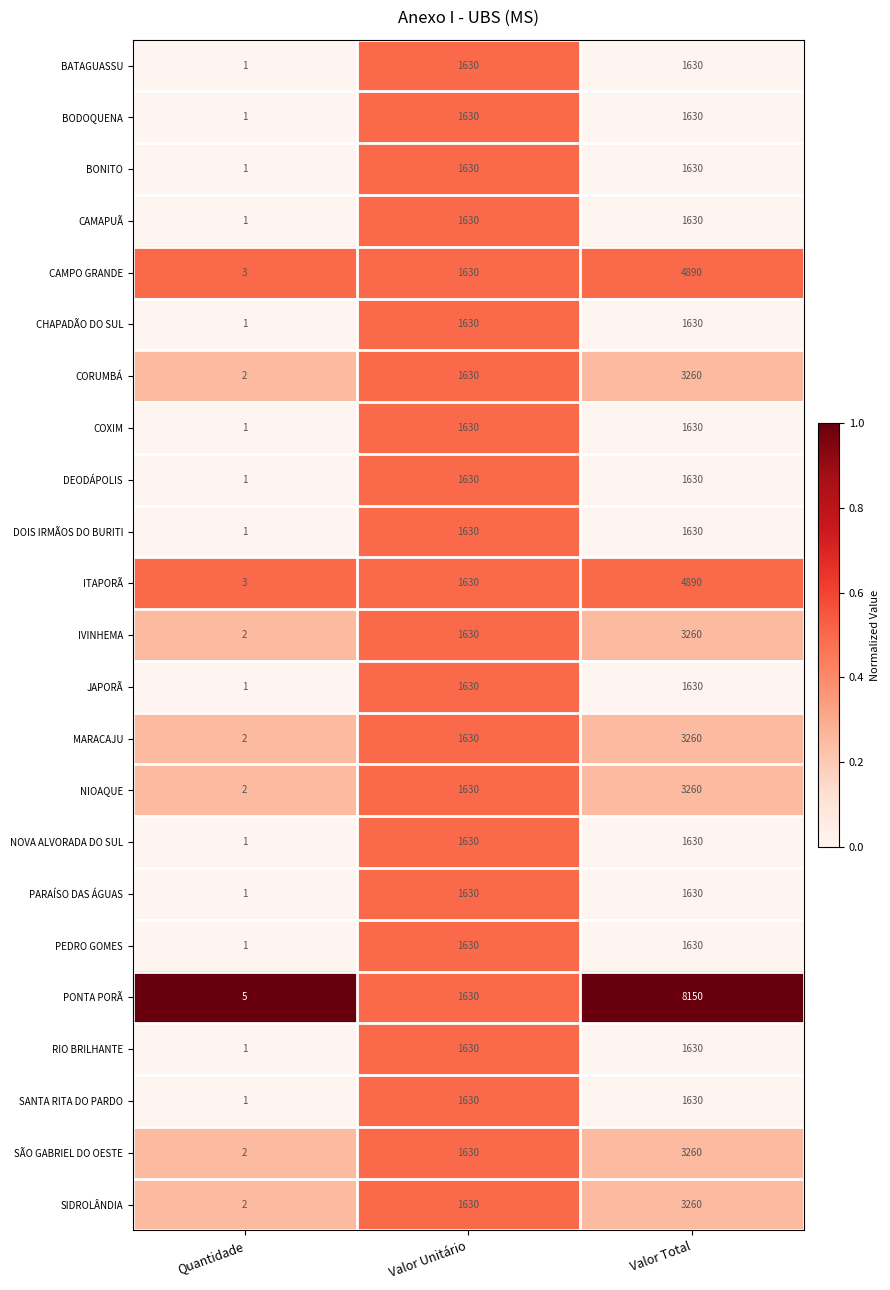

Count the number of categories in the chart.

3